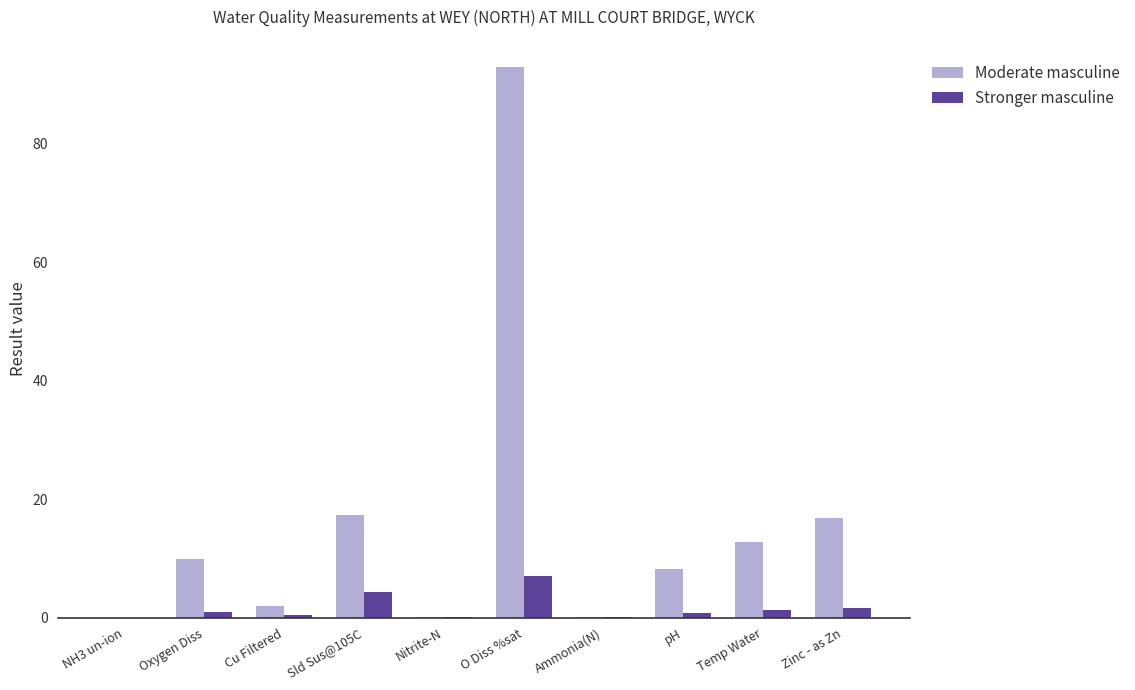

Which series has the largest total across all categories?

Moderate masculine